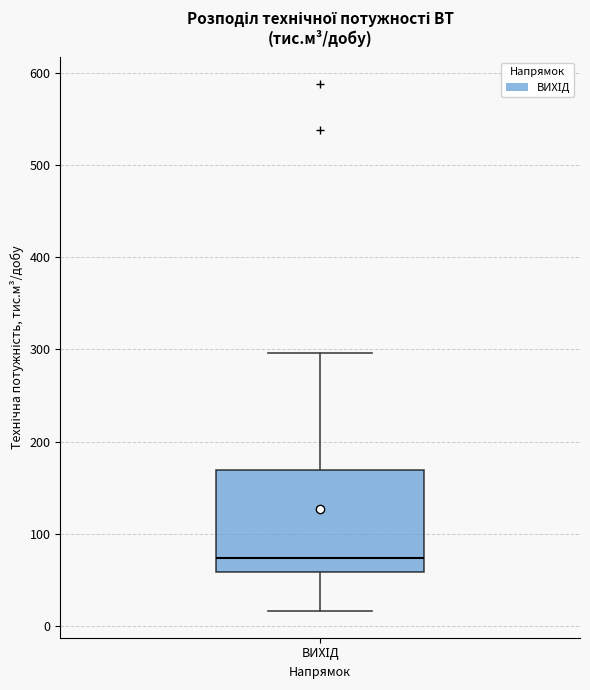

Read this box plot against the y-axis: the position of the median line, the range covered by the box, and the ends of both whiskers. The values are not printed on the chart, so give them approximately, as read against the axis.

median 70, box 60 to 170, whiskers 20 to 300